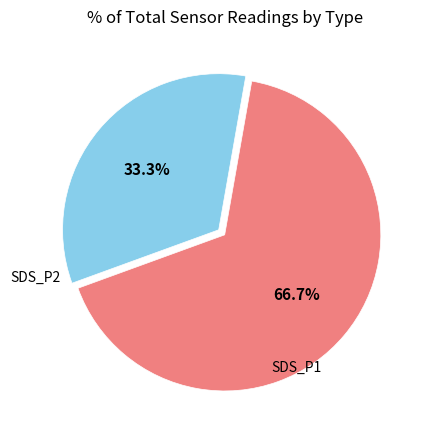

What is the ratio of the value at SDS_P2 to the value at SDS_P1?

0.5